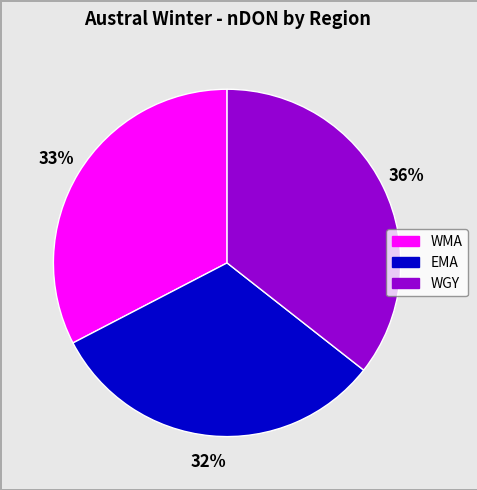

Is it true that WMA is 24% of the pie?

False